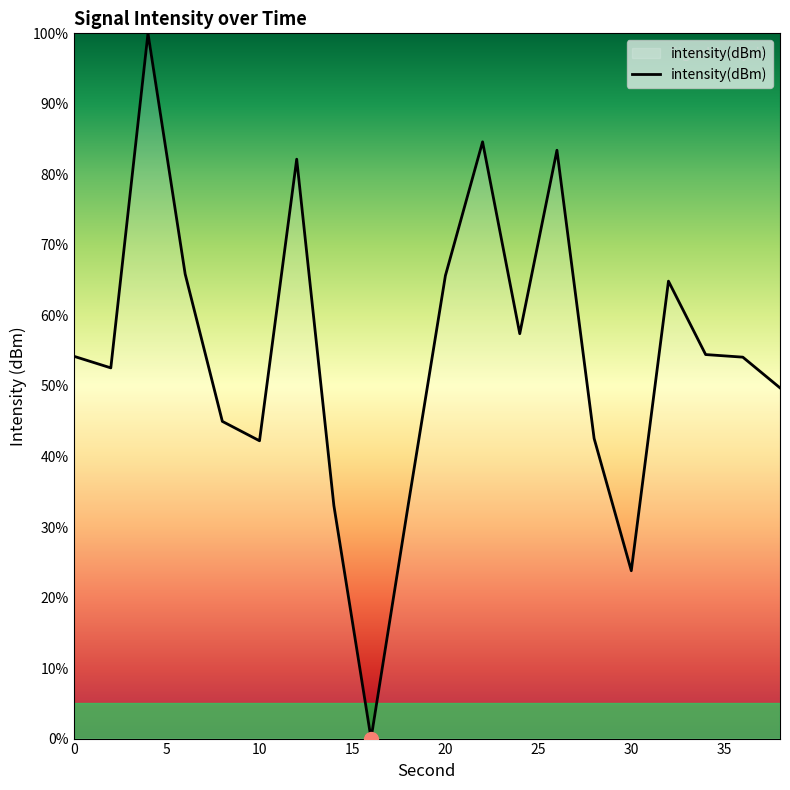

What is the sum of all values?

1088.8